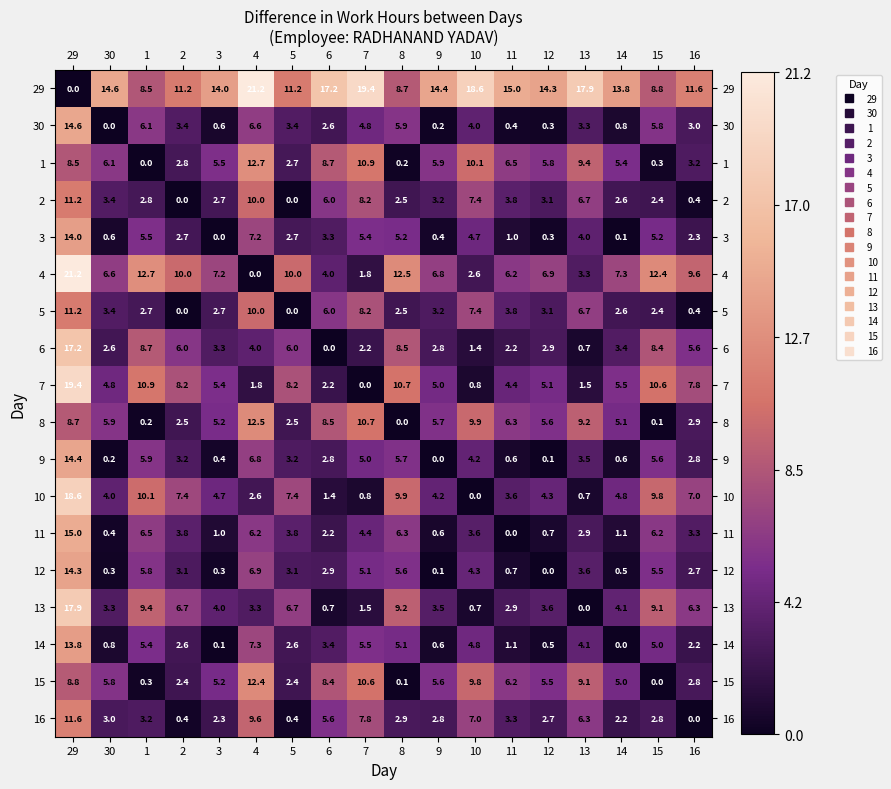

How many data points in 29 are less than 14?

8